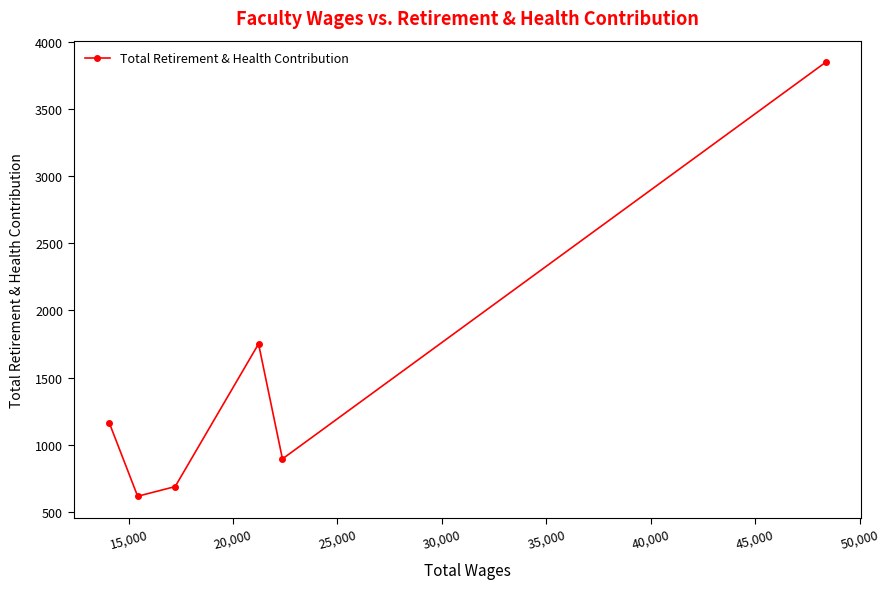

What is the maximum value shown in the chart?

3846